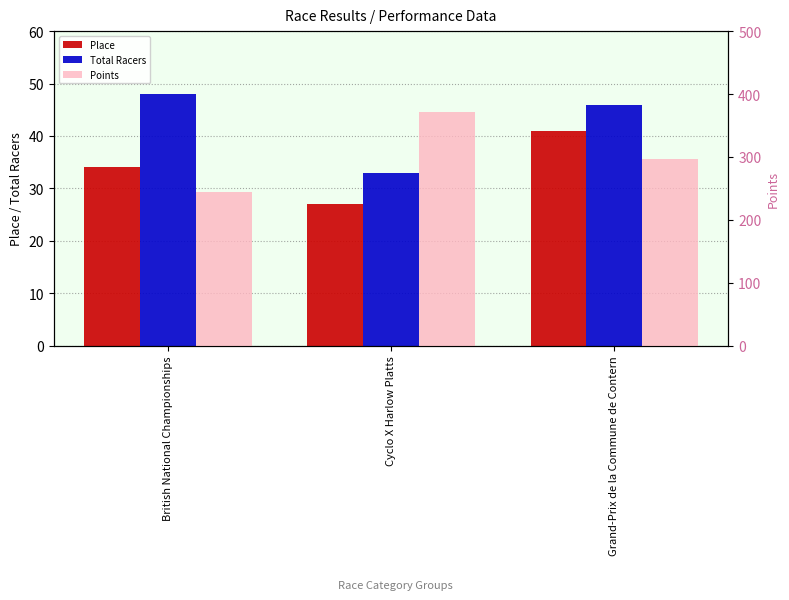

What is the average value of the Points series?

304.5